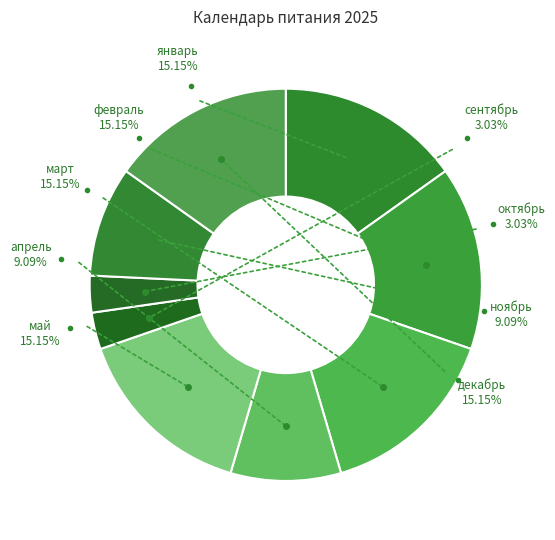

What is the total percentage of январь and март?

30.3%